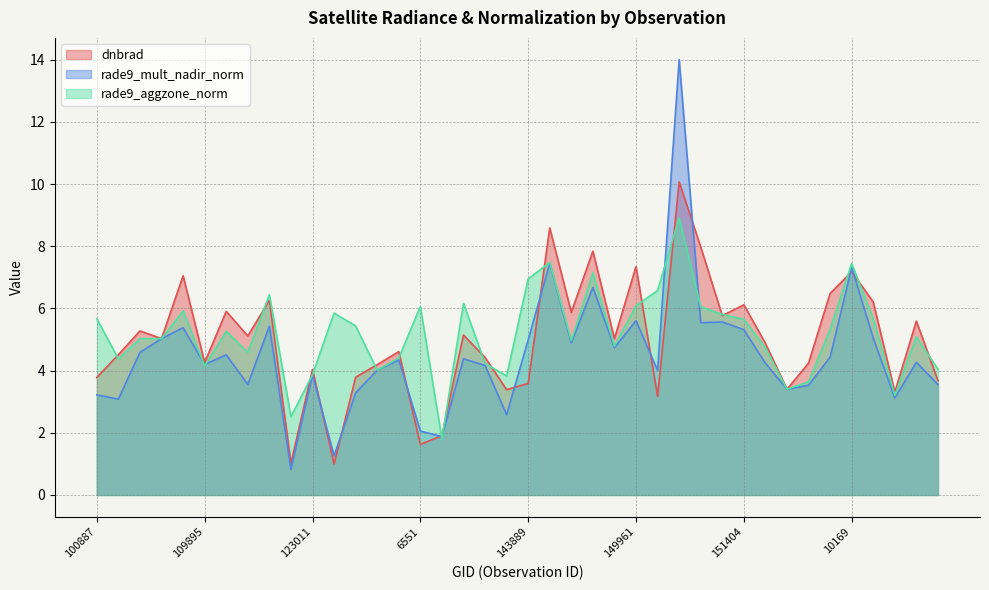

What is the approximate value of rade9_mult_nadir_norm at 150147?

4.0